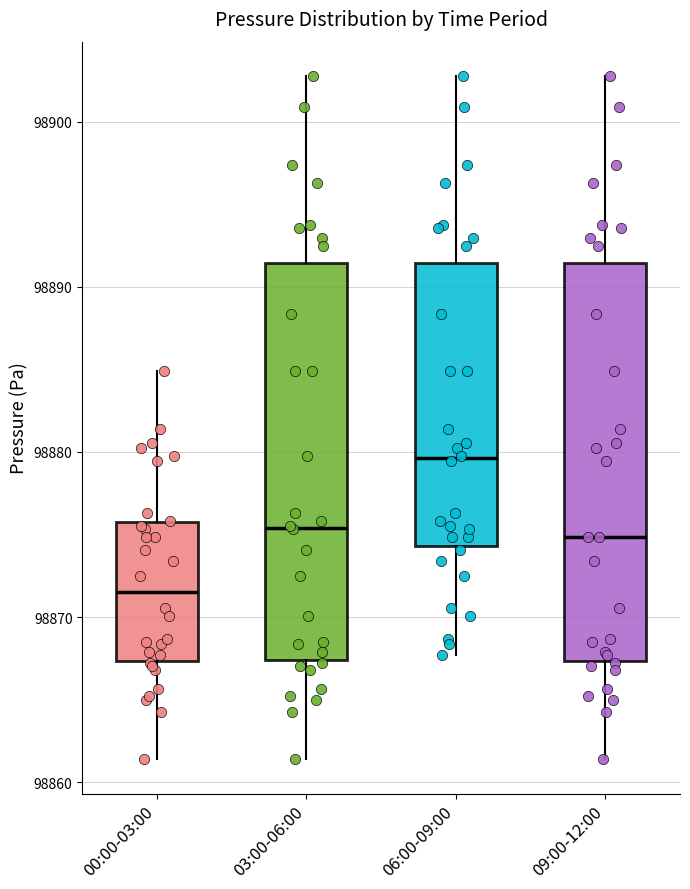

Reading left to right, read every box against the y-axis: the position of its median line, the range the box covers, and the ends of its whiskers. The values are not printed on the chart, so give them approximately, as read against the axis.

00:00-03:00: median 98872, box 98867 to 98876, whiskers 98861 to 98885
03:00-06:00: median 98875, box 98867 to 98891, whiskers 98861 to 98903
06:00-09:00: median 98880, box 98874 to 98891, whiskers 98868 to 98903
09:00-12:00: median 98875, box 98867 to 98891, whiskers 98861 to 98903